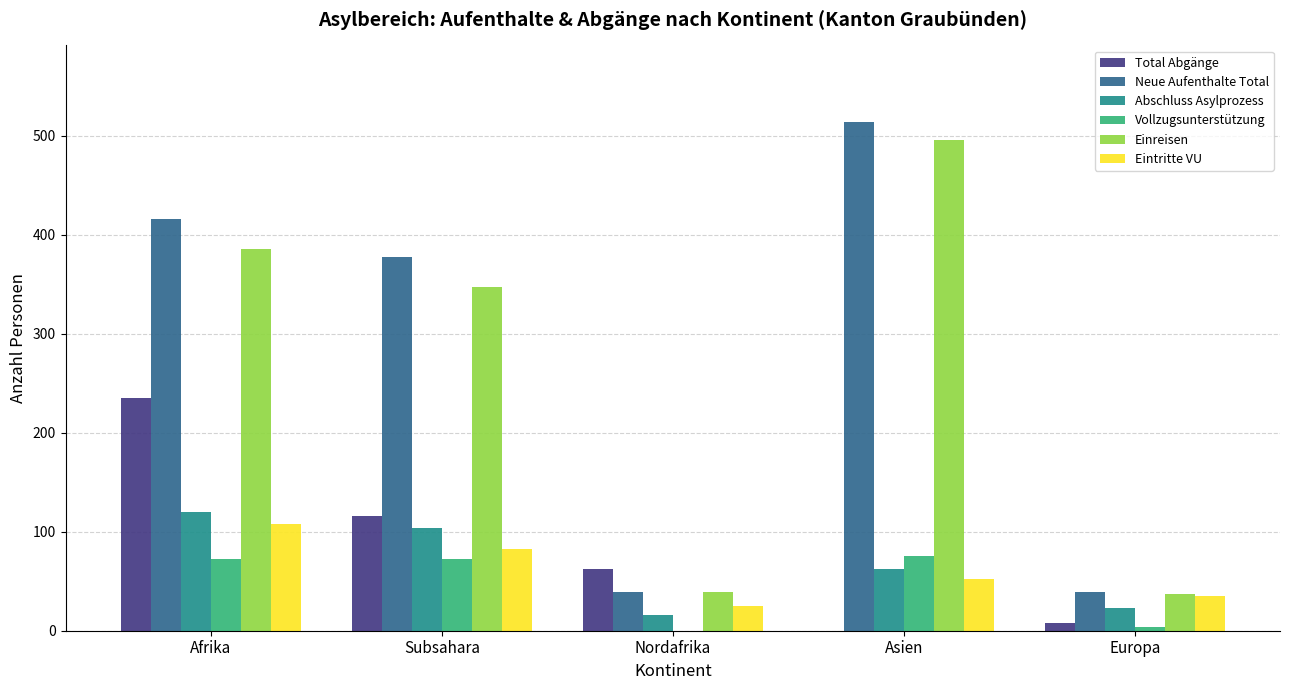

What is the greatest value displayed?

514